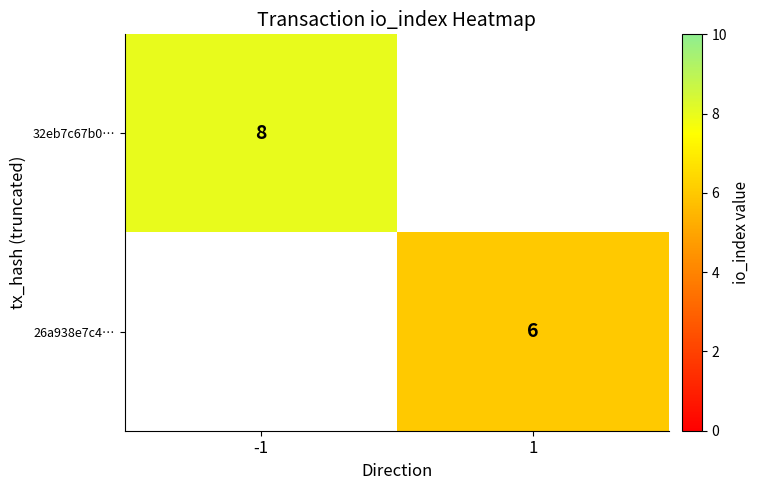

True or false: 26a938e7c4… has a value of 1 at 1.

False